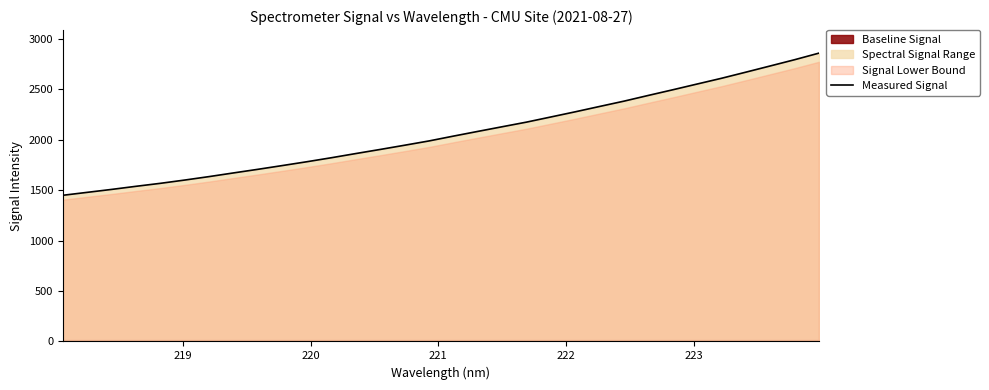

What is the maximum value for Measured Signal?

2858.7